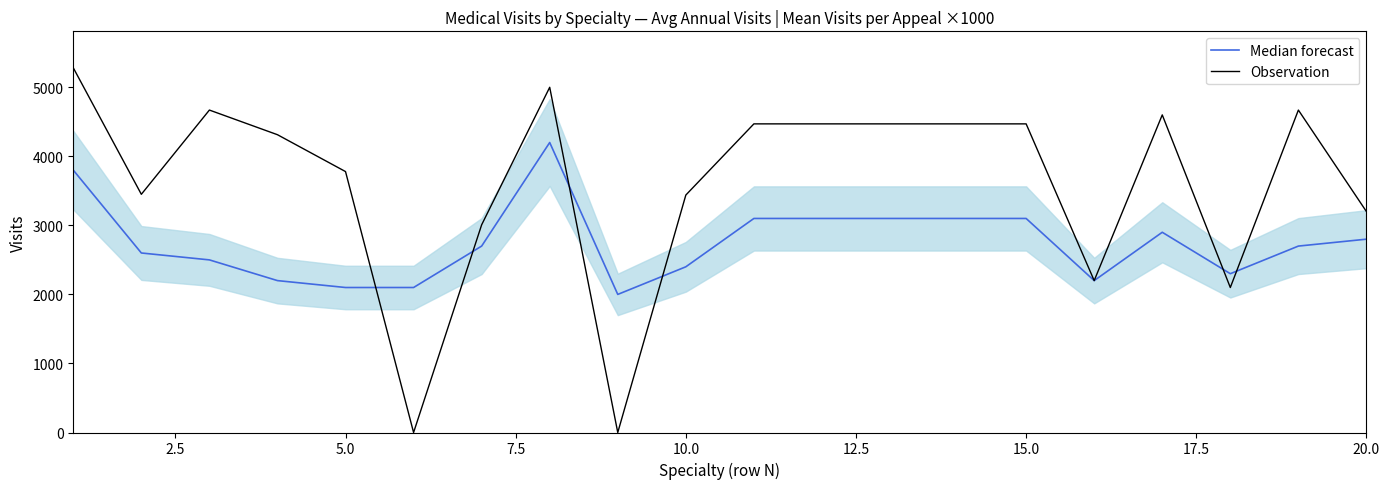

What is the sum of all Observation values?

72061